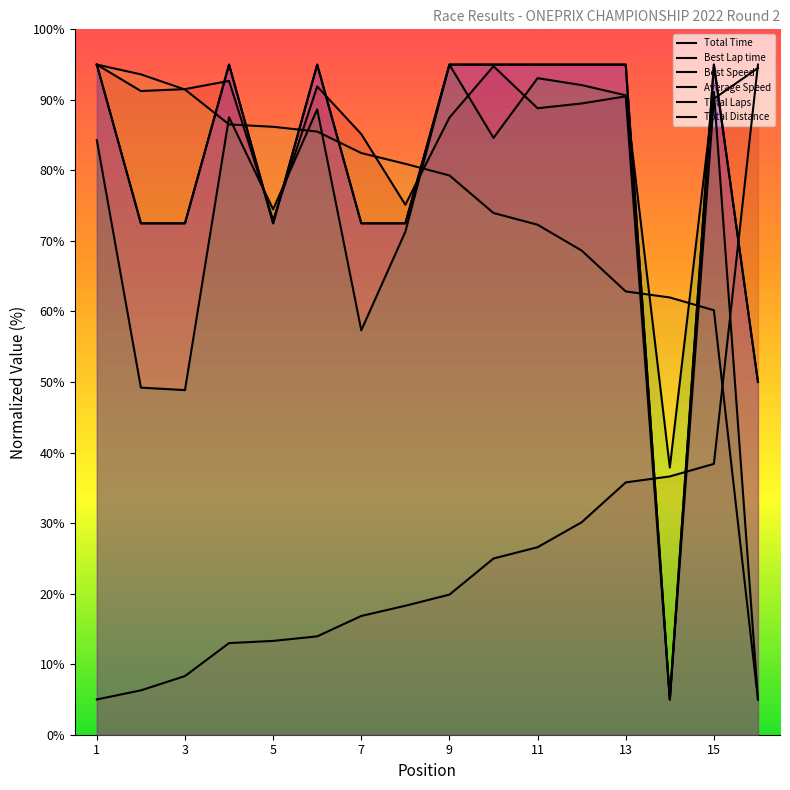

Which series has the largest total across all categories?

Total Time